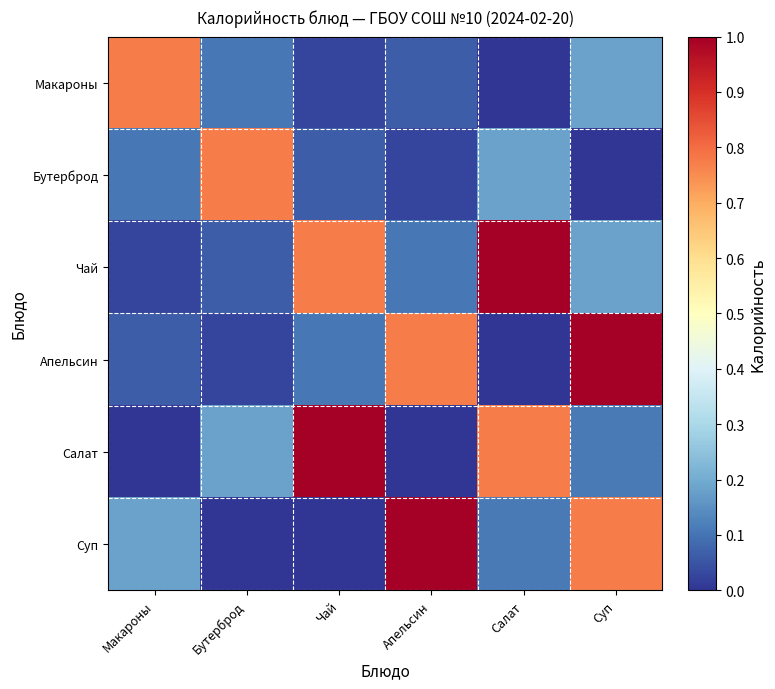

Reading left to right, list all the values displayed in this chart.

Макароны: Макароны=0.8	Бутерброд=0.1	Чай=0.0	Апельсин=0.1	Салат=0.0	Суп=0.2
Бутерброд: Макароны=0.1	Бутерброд=0.8	Чай=0.1	Апельсин=0.0	Салат=0.2	Суп=0.0
Чай: Макароны=0.0	Бутерброд=0.1	Чай=0.8	Апельсин=0.1	Салат=1.0	Суп=0.2
Апельсин: Макароны=0.1	Бутерброд=0.0	Чай=0.1	Апельсин=0.8	Салат=0.0	Суп=1.0
Салат: Макароны=0.0	Бутерброд=0.2	Чай=1.0	Апельсин=0.0	Салат=0.8	Суп=0.1
Суп: Макароны=0.2	Бутерброд=0.0	Чай=0.0	Апельсин=1.0	Салат=0.1	Суп=0.8